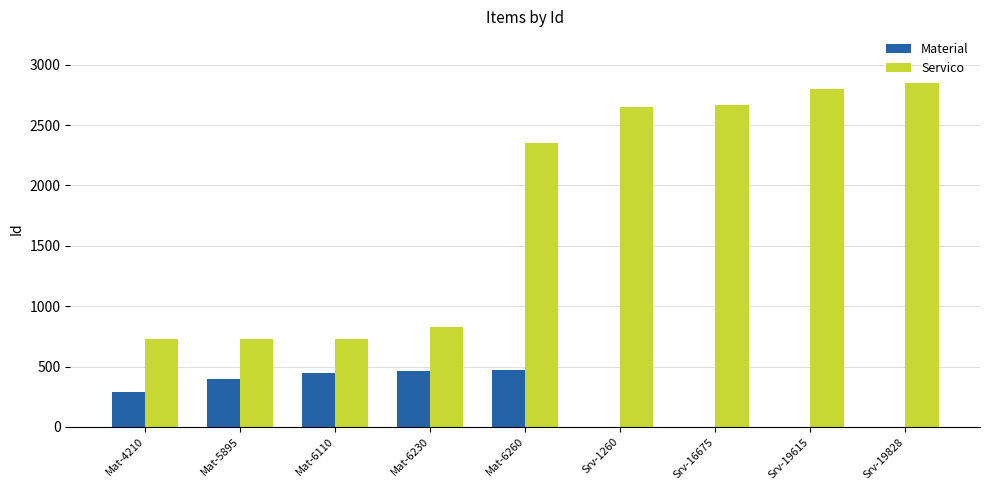

How many groups of bars are there?

9